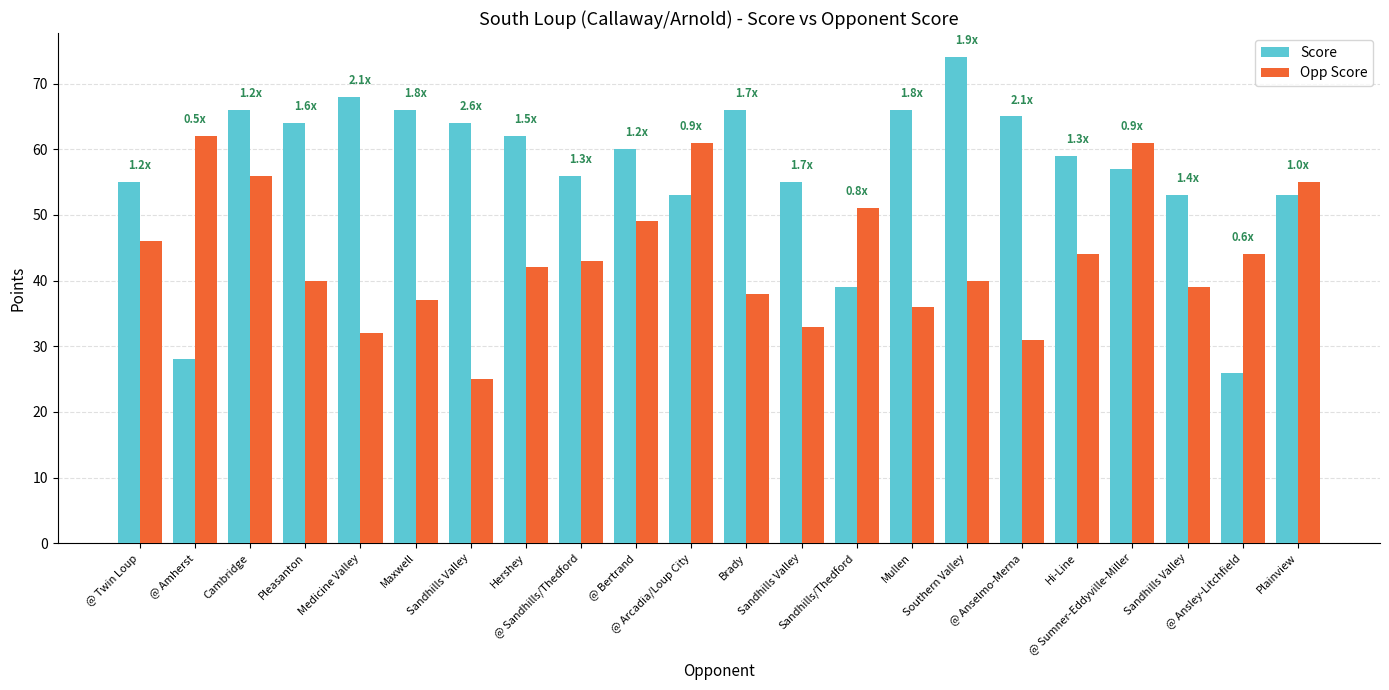

List the series in order of their overall mean, highest first.

Score, Opp Score